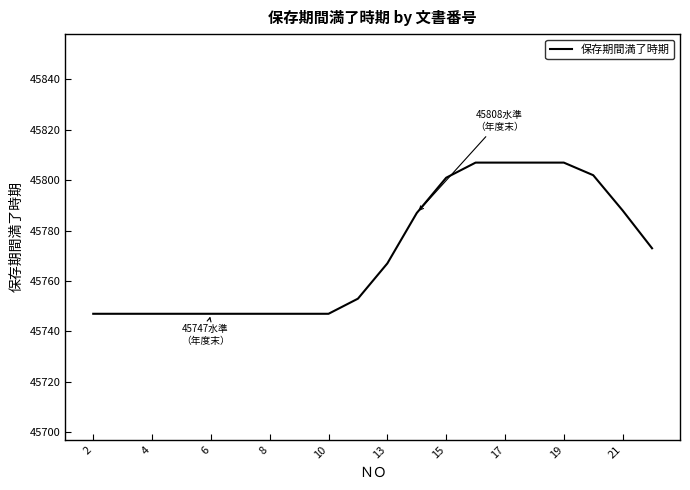

What is the average value?

45771